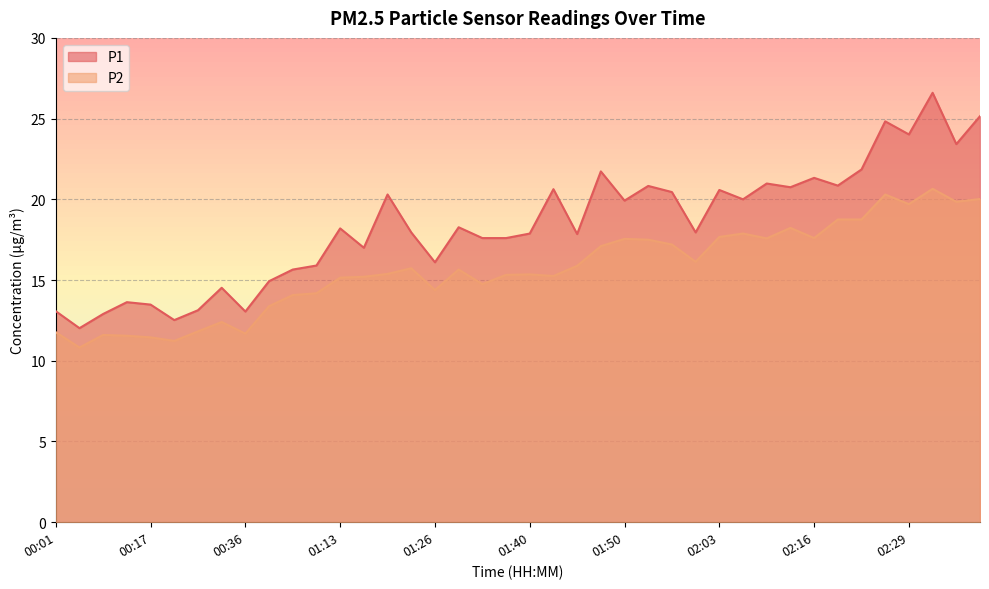

Rank the series at 00:03 from highest to lowest value.

P1, P2